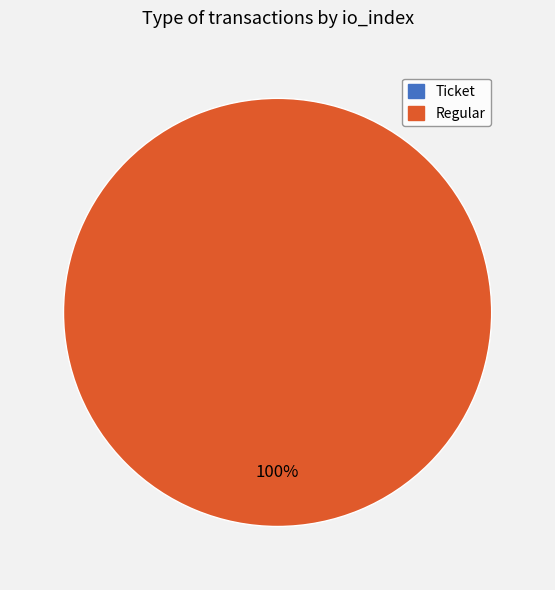

Which category has the biggest portion of the pie?

Regular